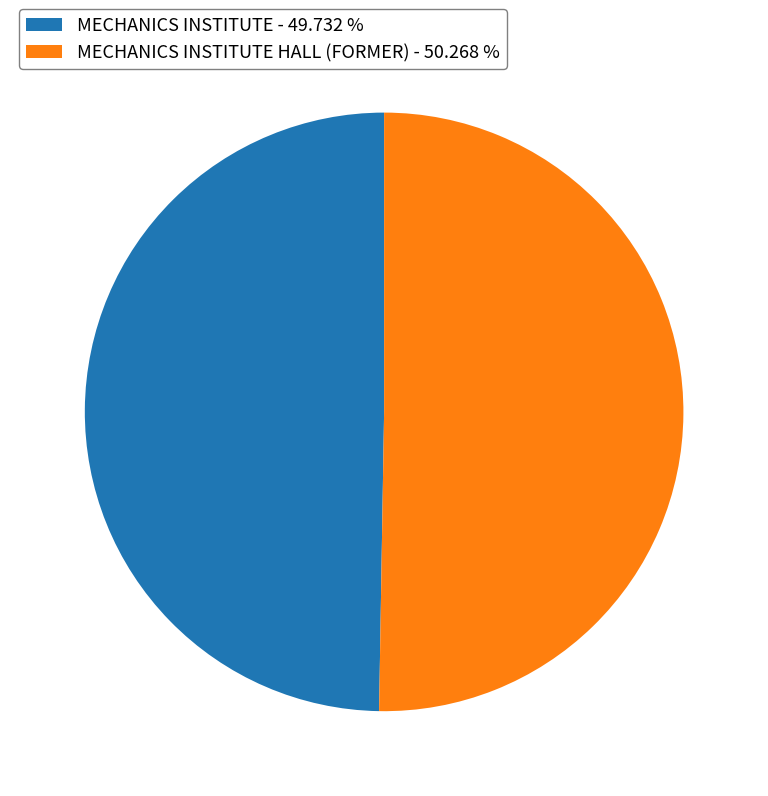

Rank the categories by value from lowest to highest.

MECHANICS INSTITUTE - 49.732 %, MECHANICS INSTITUTE HALL (FORMER) - 50.268 %